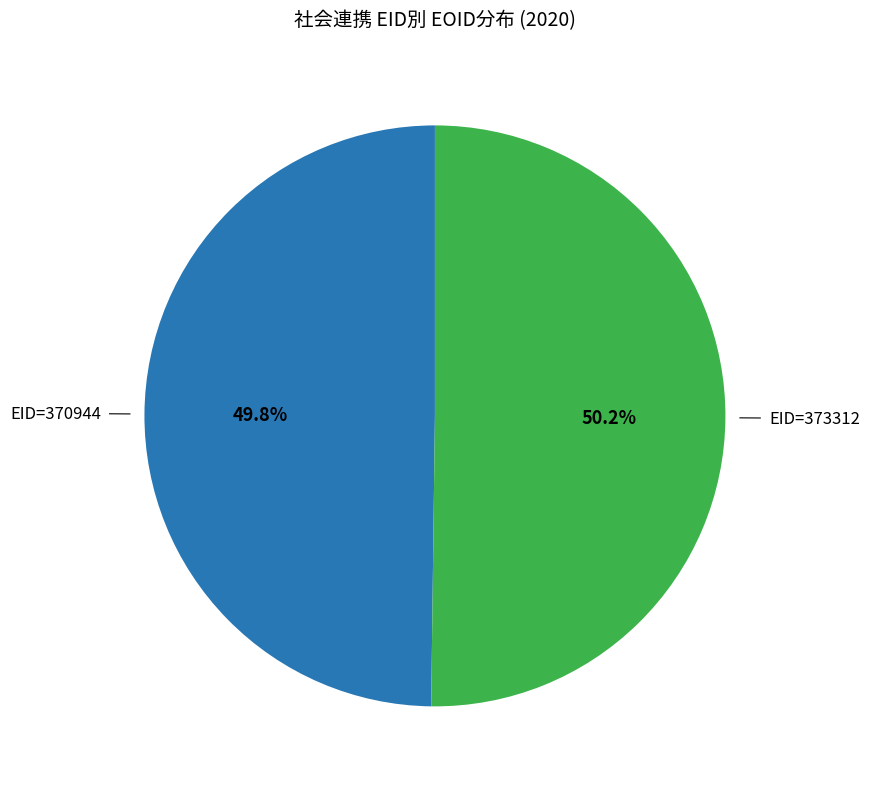

What is the ratio of the value at EID=370944 to the value at EID=373312?

1.0